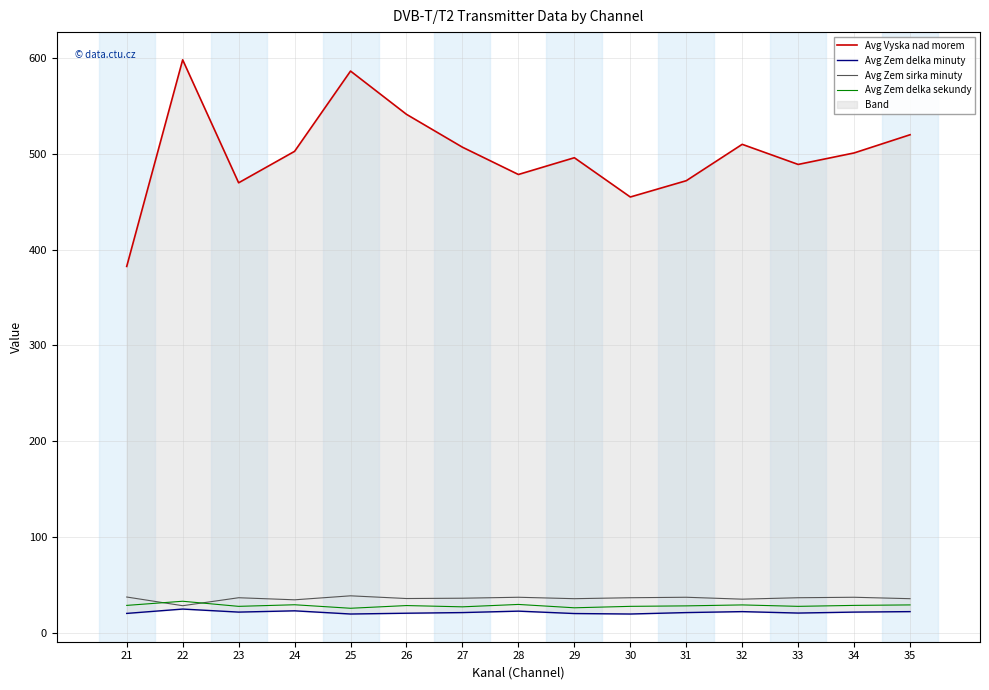

How many values in the Avg Zem delka minuty series are below 21?

6